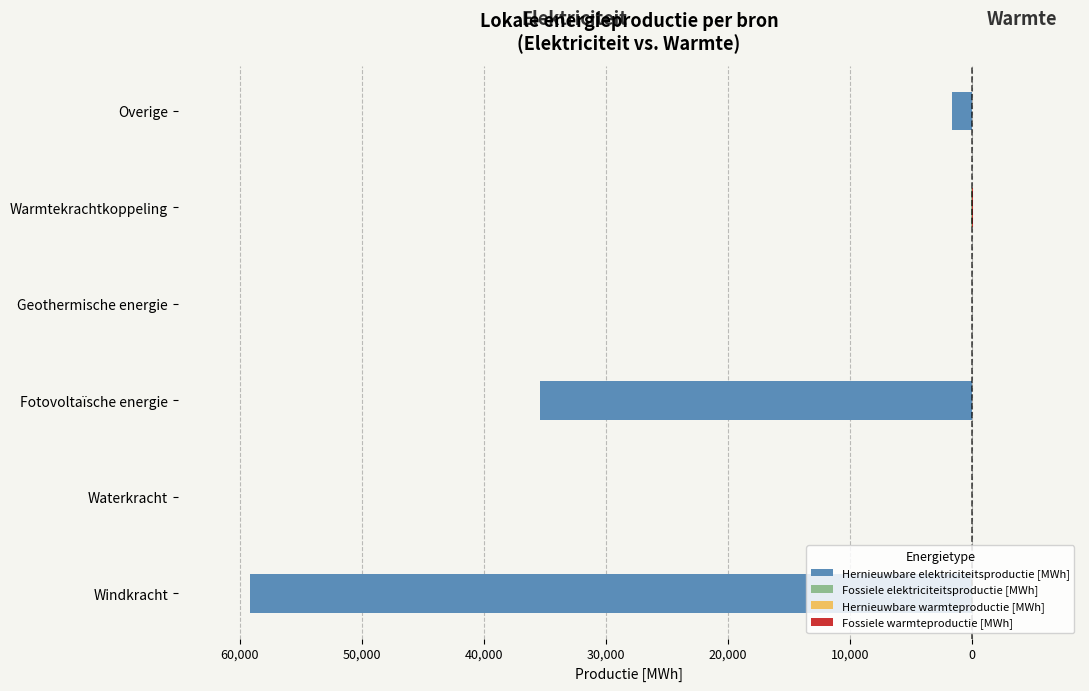

Are the bars grouped side by side (vs. stacked)?

Yes